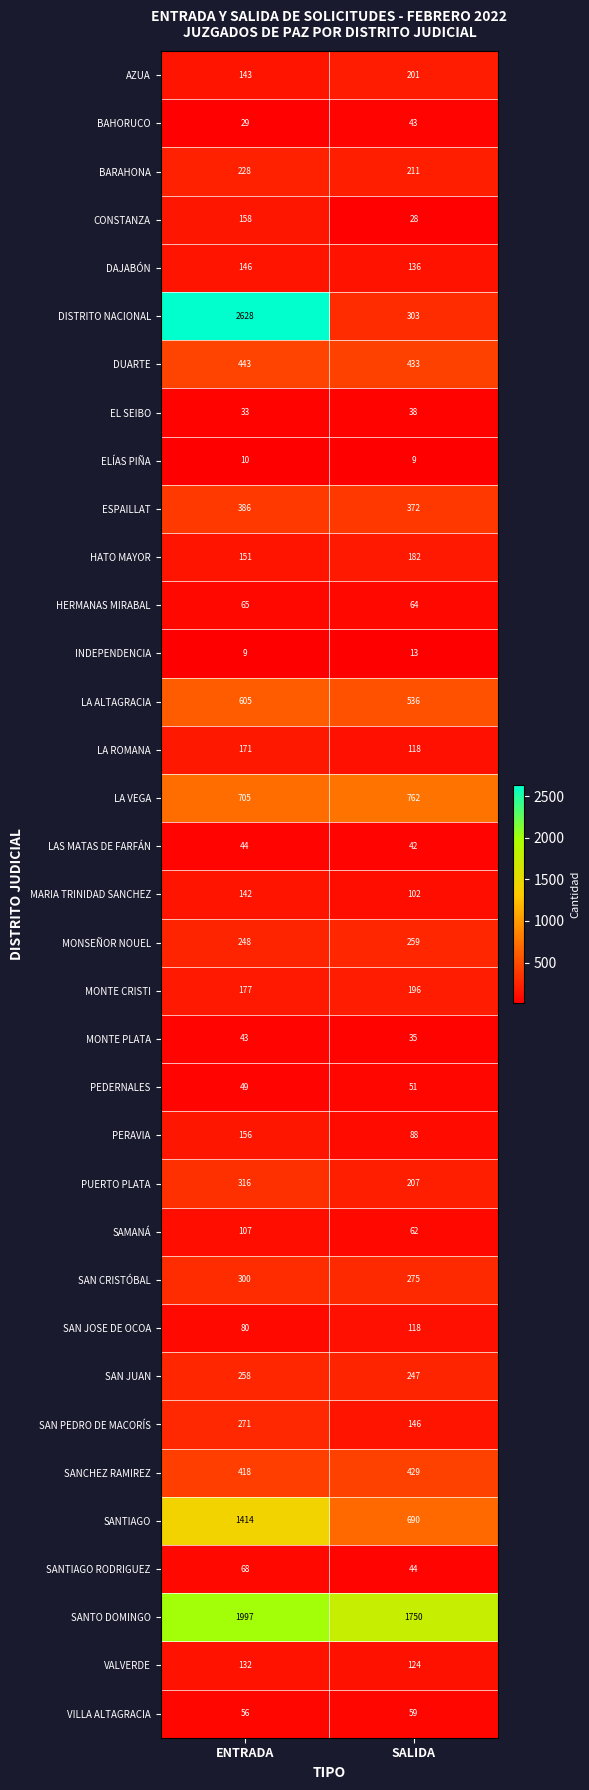

How many categories are shown in the chart?

2